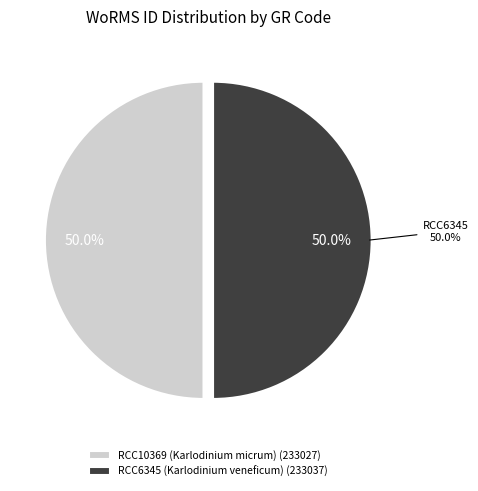

What percentage do RCC10369 (Karlodinium micrum) and RCC6345 (Karlodinium veneficum) together represent?

100.0%